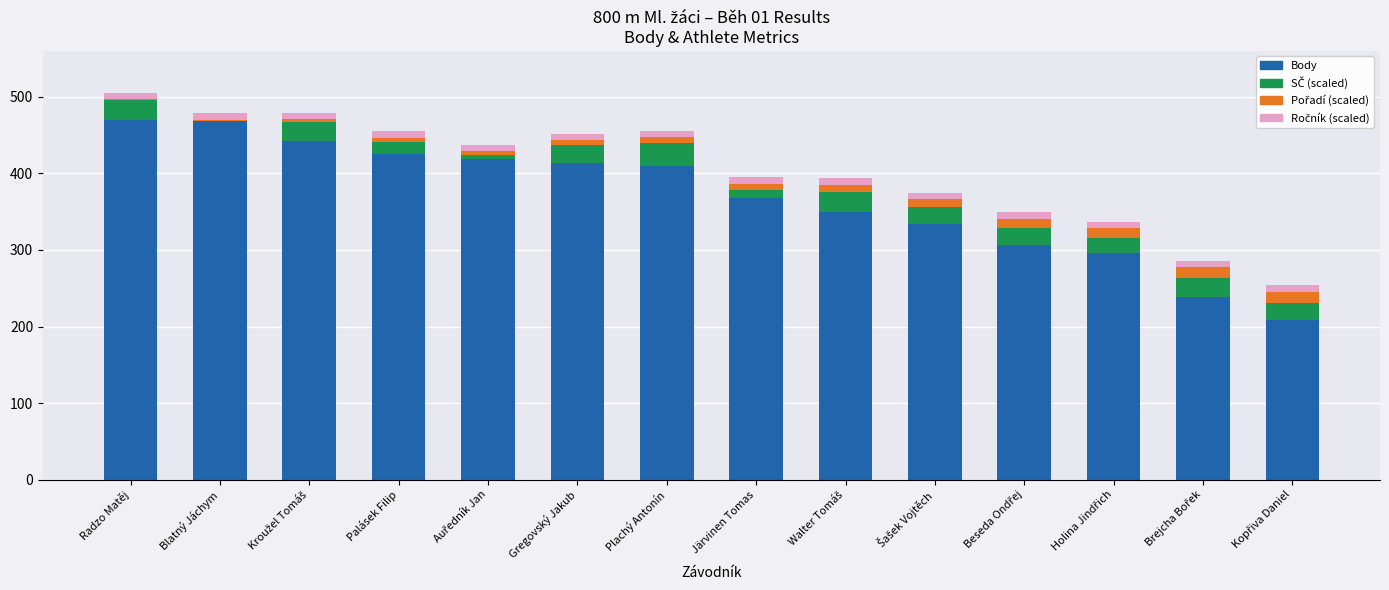

At which label is Pořadí (scaled) closest to 8?

Plachý Antonín